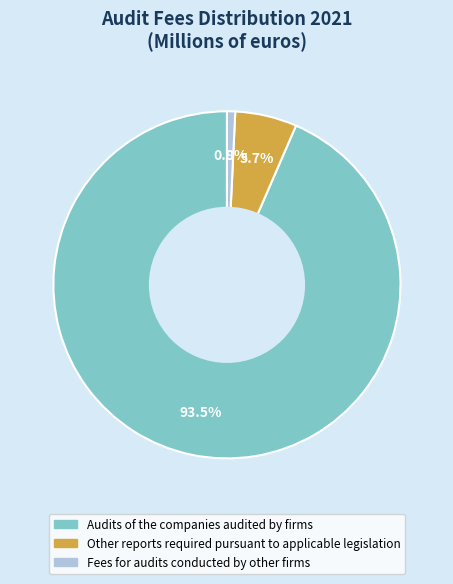

Which category accounts for the majority?

Audits of the companies audited by firms